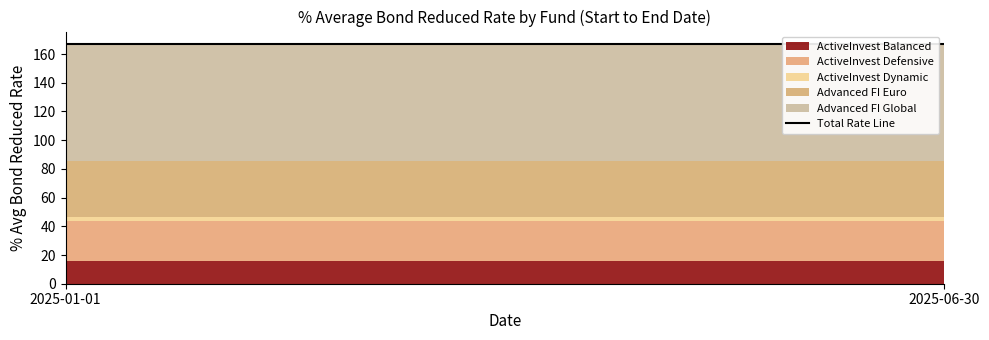

What is the label of the 2nd point from the right?

2025-01-01